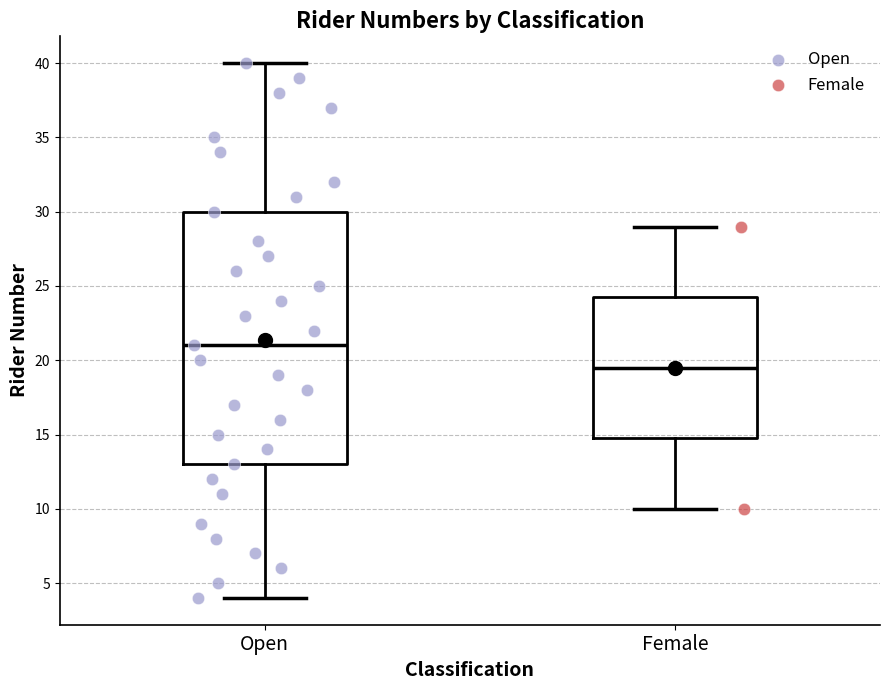

Reading left to right, read every box against the y-axis: the position of its median line, the range the box covers, and the ends of its whiskers. The values are not printed on the chart, so give them approximately, as read against the axis.

Open: median 21.0, box 13.0 to 30.0, whiskers 4.0 to 40.0
Female: median 19.5, box 15.0 to 24.5, whiskers 10.0 to 29.0